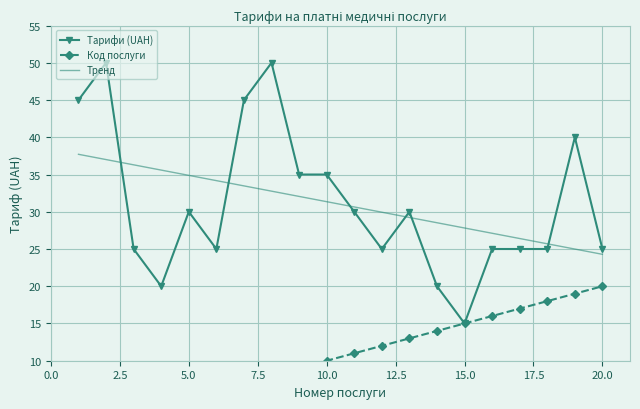

At which label does Тарифи (UAH) reach its minimum?

15.0